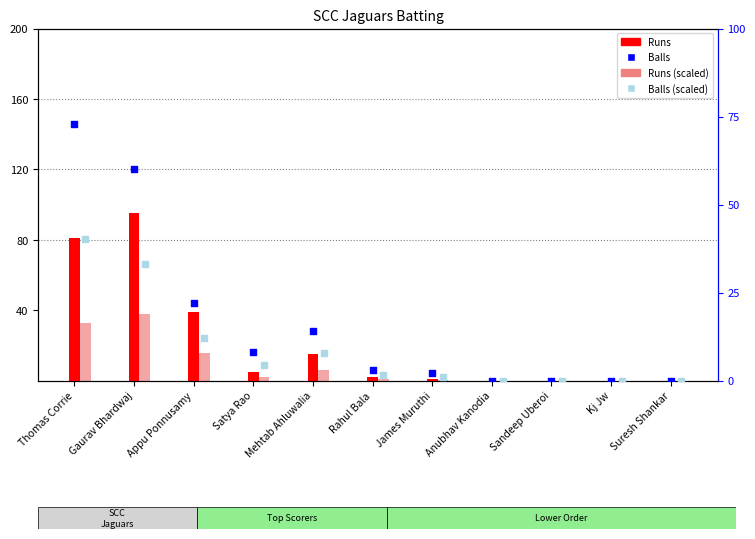

What are all the series names shown in the legend?

Runs, Runs (scaled), Balls, Balls (scaled)